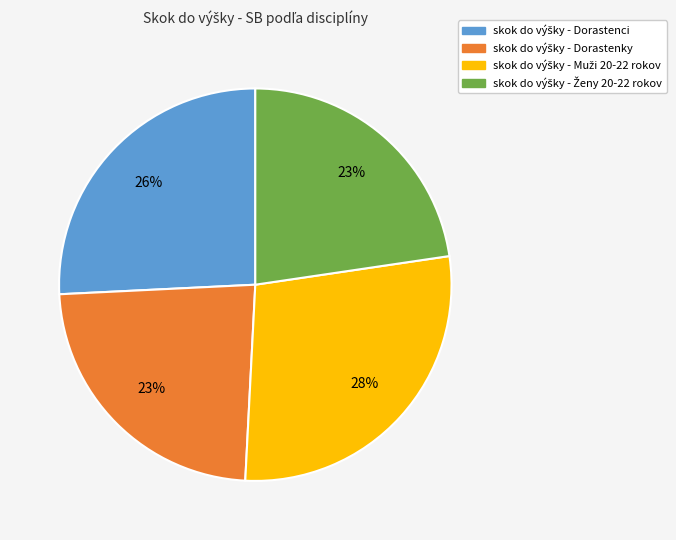

To the nearest percent, what is the average slice percentage?

25%